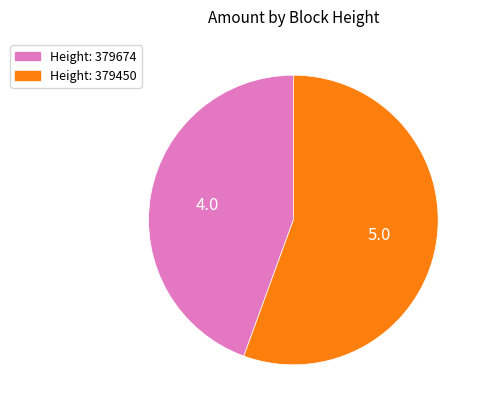

Count the number of slices in the pie.

2